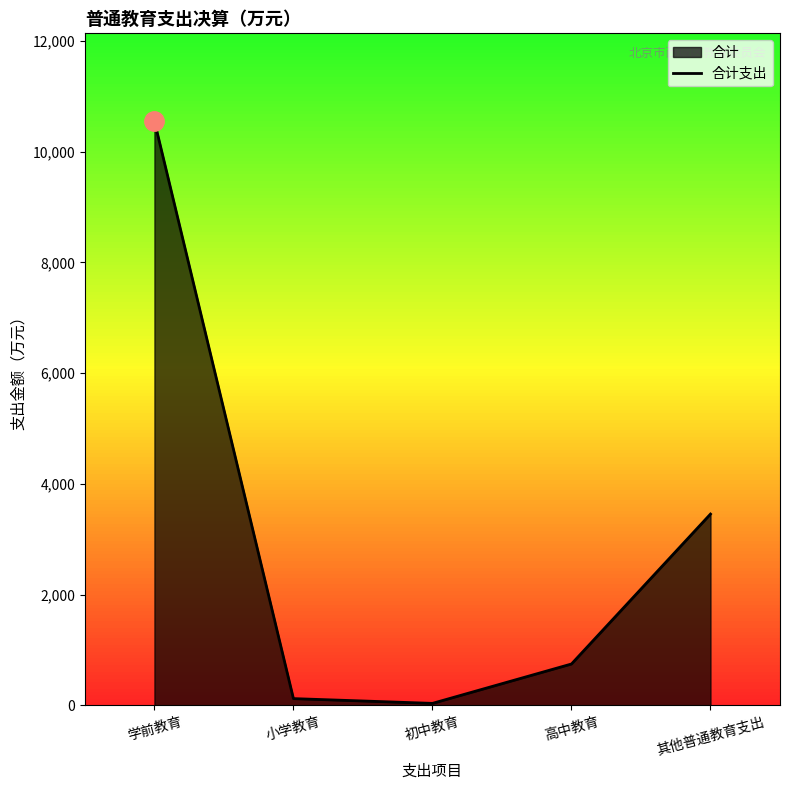

At which category does the chart reach its peak across all series?

学前教育